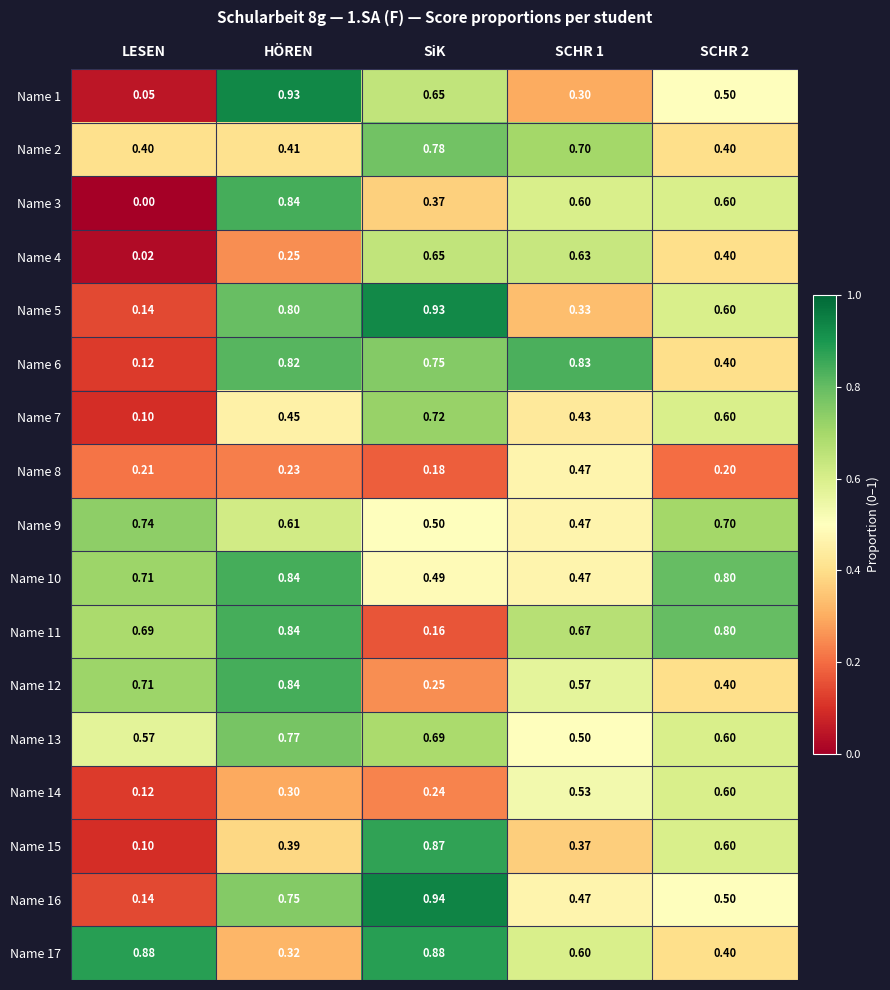

Which category has the highest value across all series?

SiK